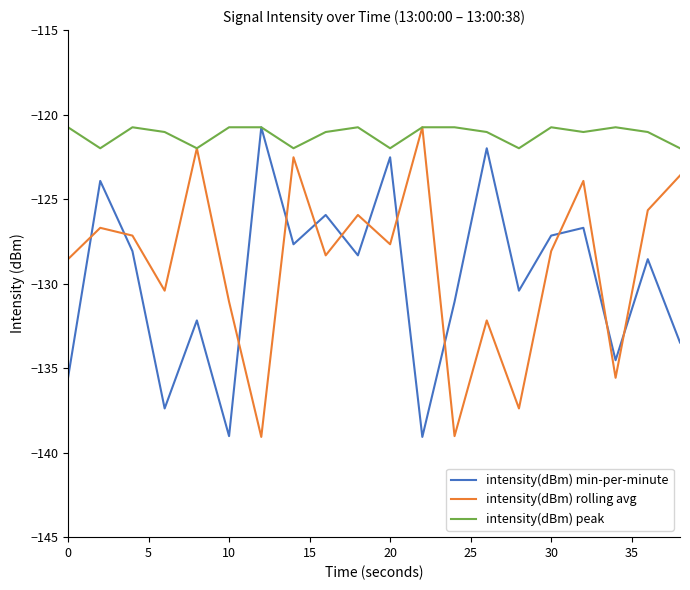

True or false: intensity(dBm) rolling avg and intensity(dBm) min-per-minute intersect in this chart.

True